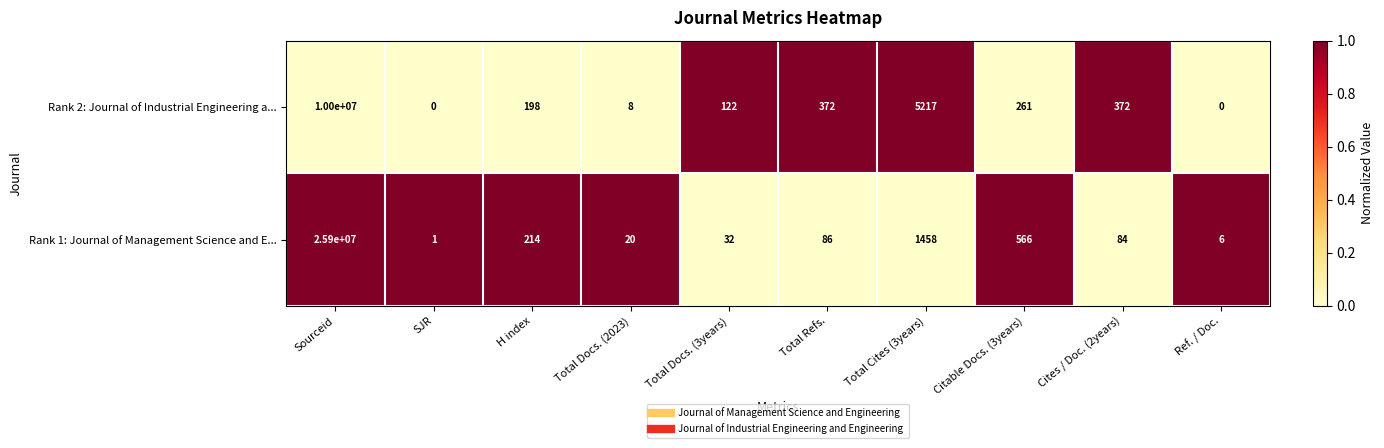

List the series in order of their peak value, lowest first.

Rank 2: Journal of Industrial Engineering a..., Rank 1: Journal of Management Science and E...